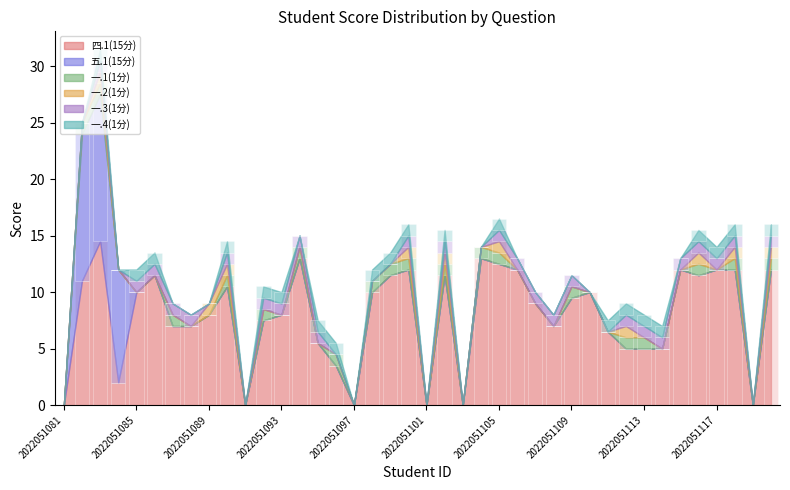

At which category is the sum across all series the highest?

2022051083